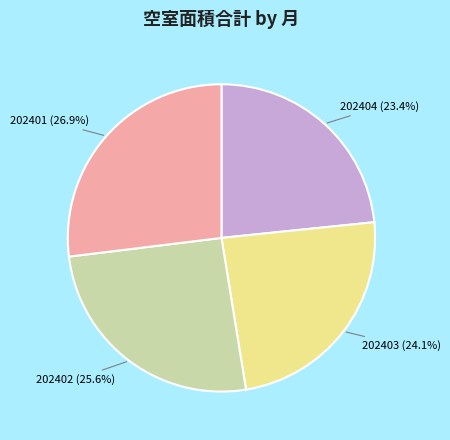

What portion of the pie excludes 202403?

75.9%